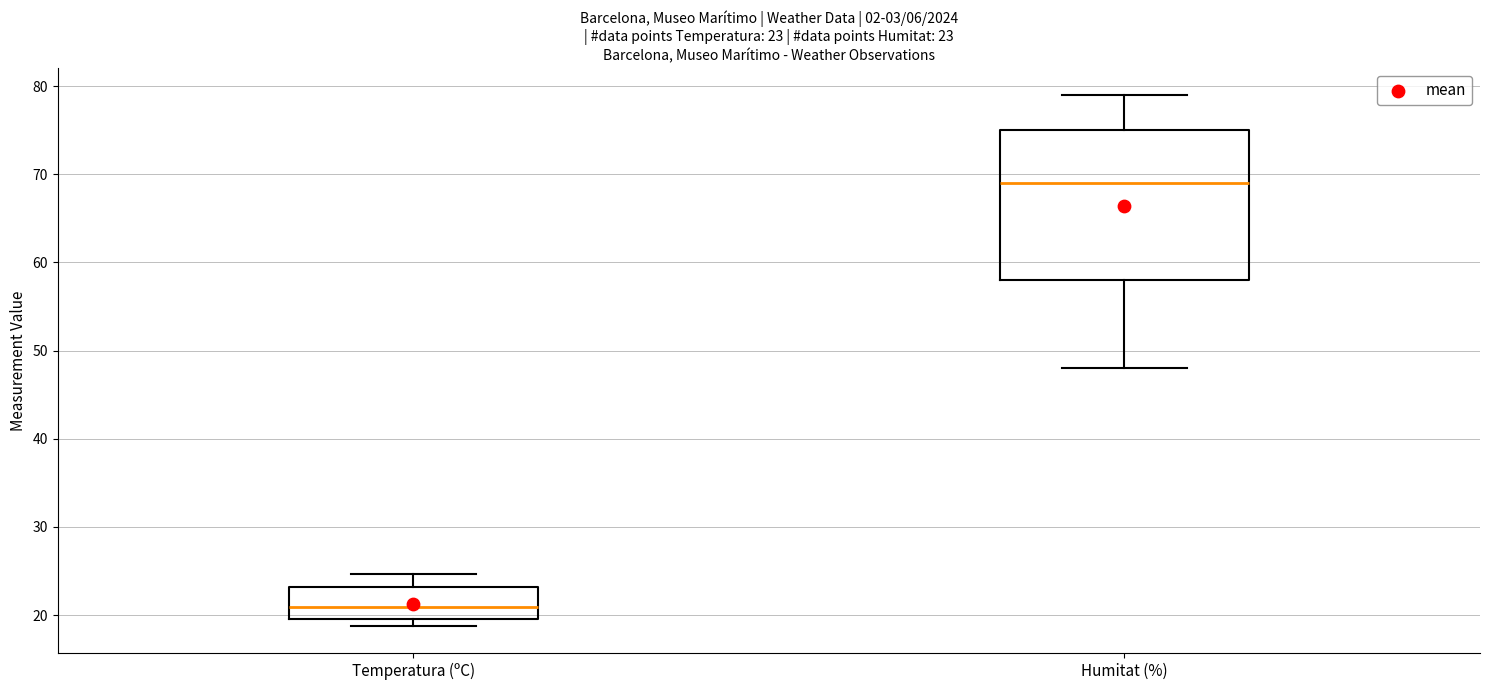

Which box's median line is the highest?

Humitat (%)